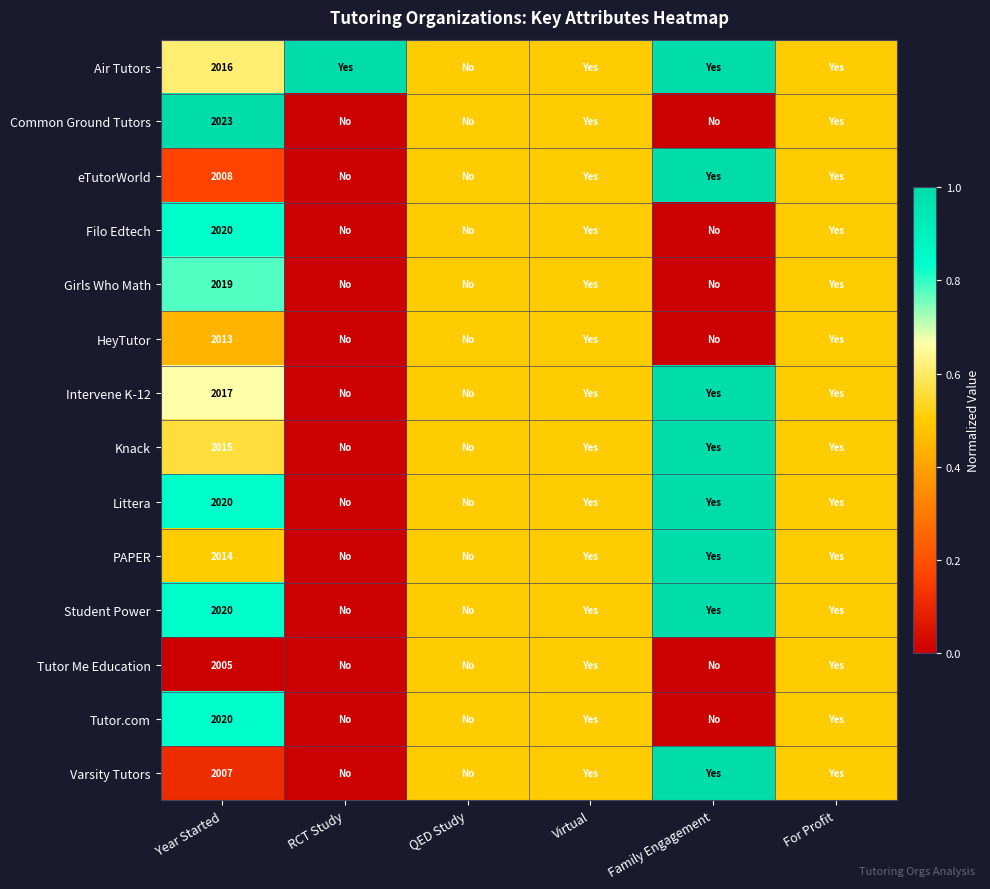

The value of Tutor.com at Year Started is 505.7. True or false?

False